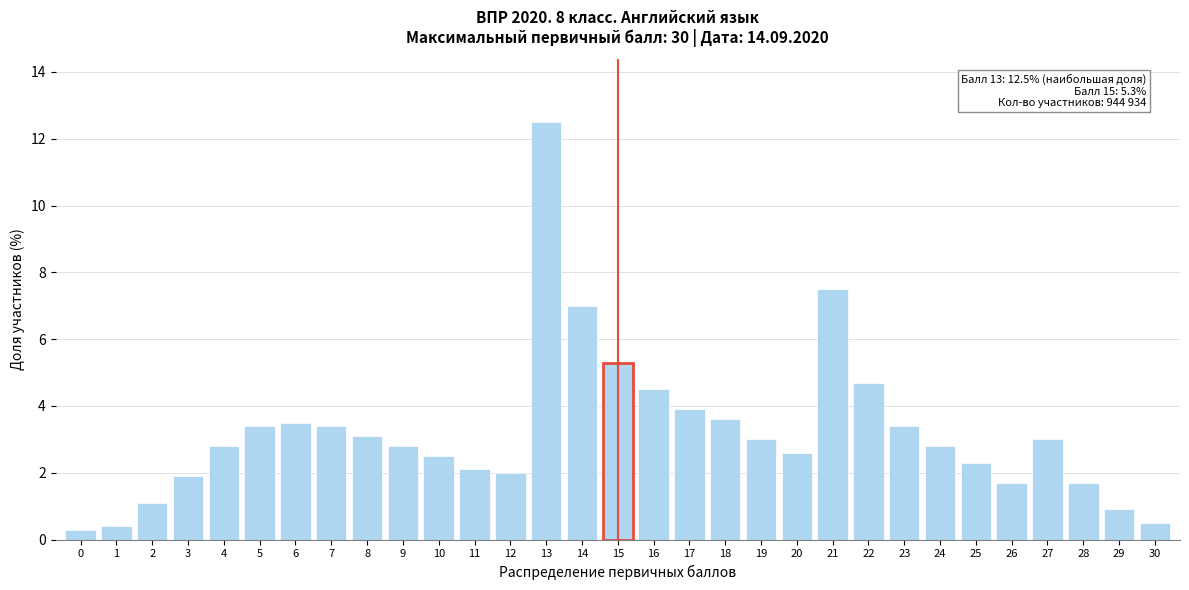

What is the value of the 19th bar from the left?

3.6